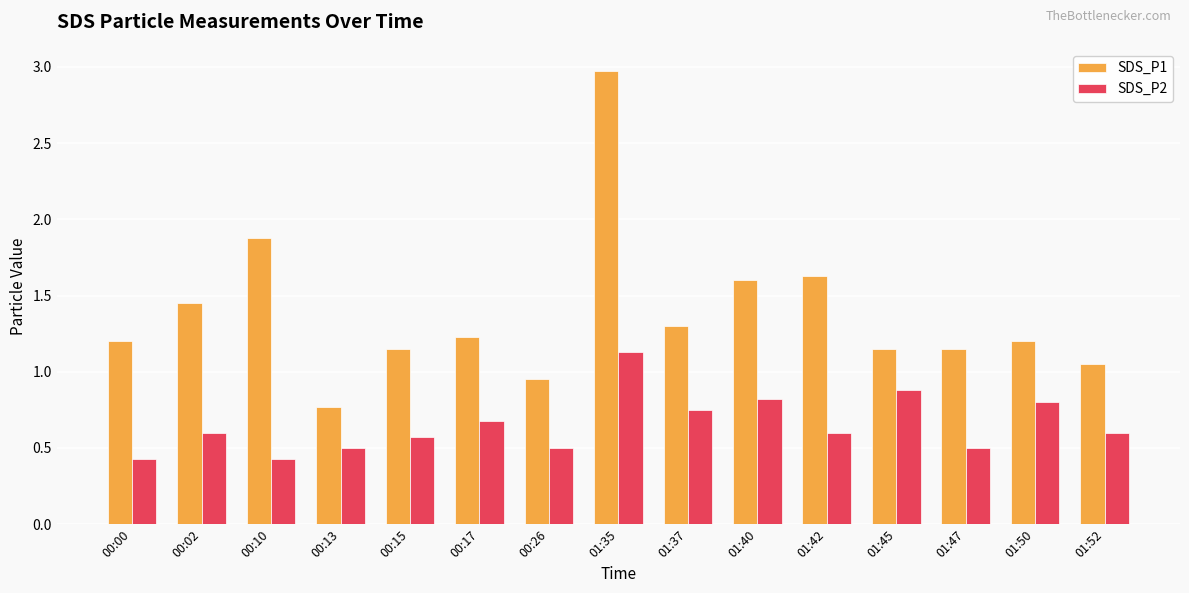

How many SDS_P2 values are between 0 and 1?

14